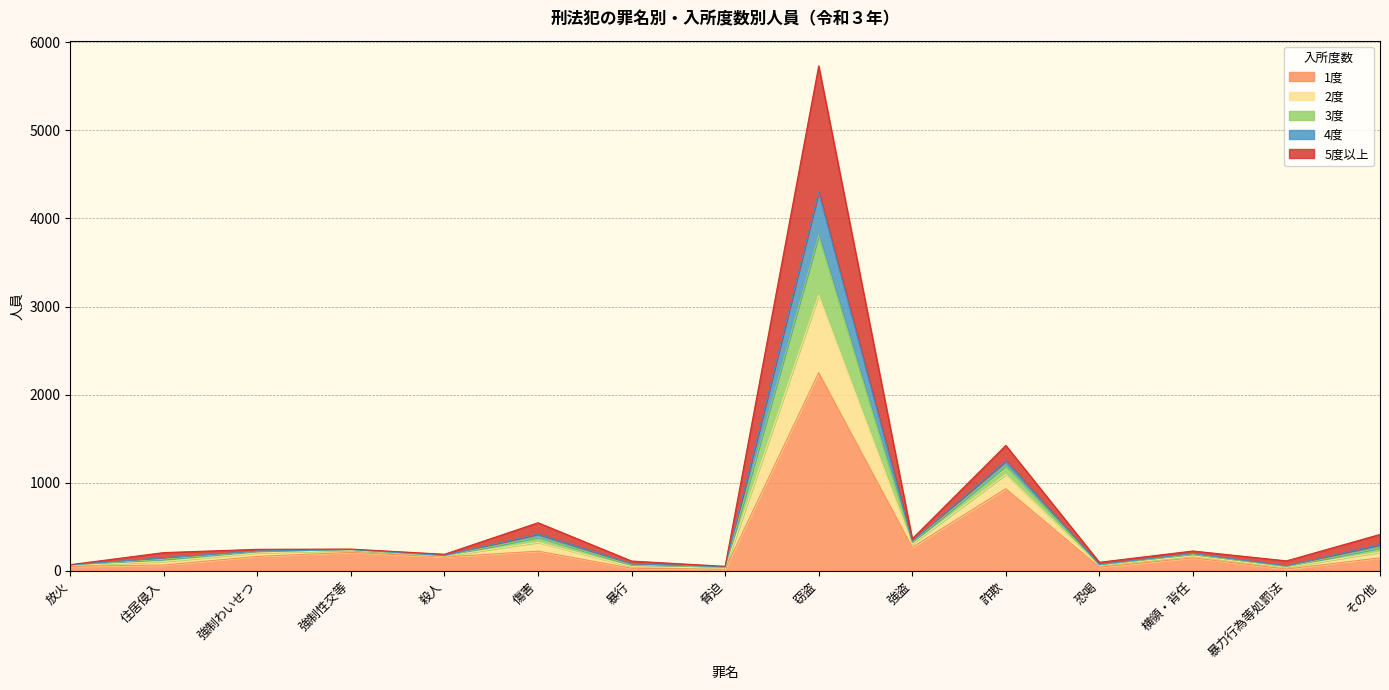

At which category is the sum across all series the highest?

窃盗